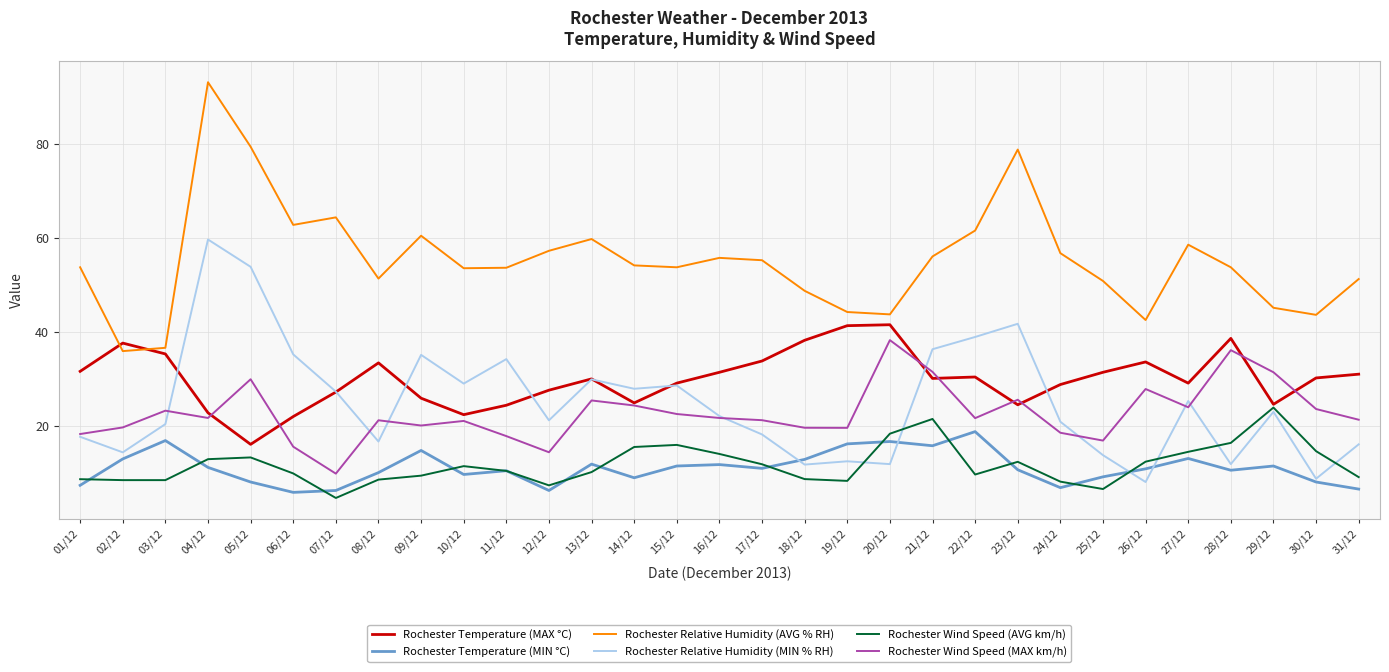

What is the difference between the highest and lowest values at 05/12?

71.2